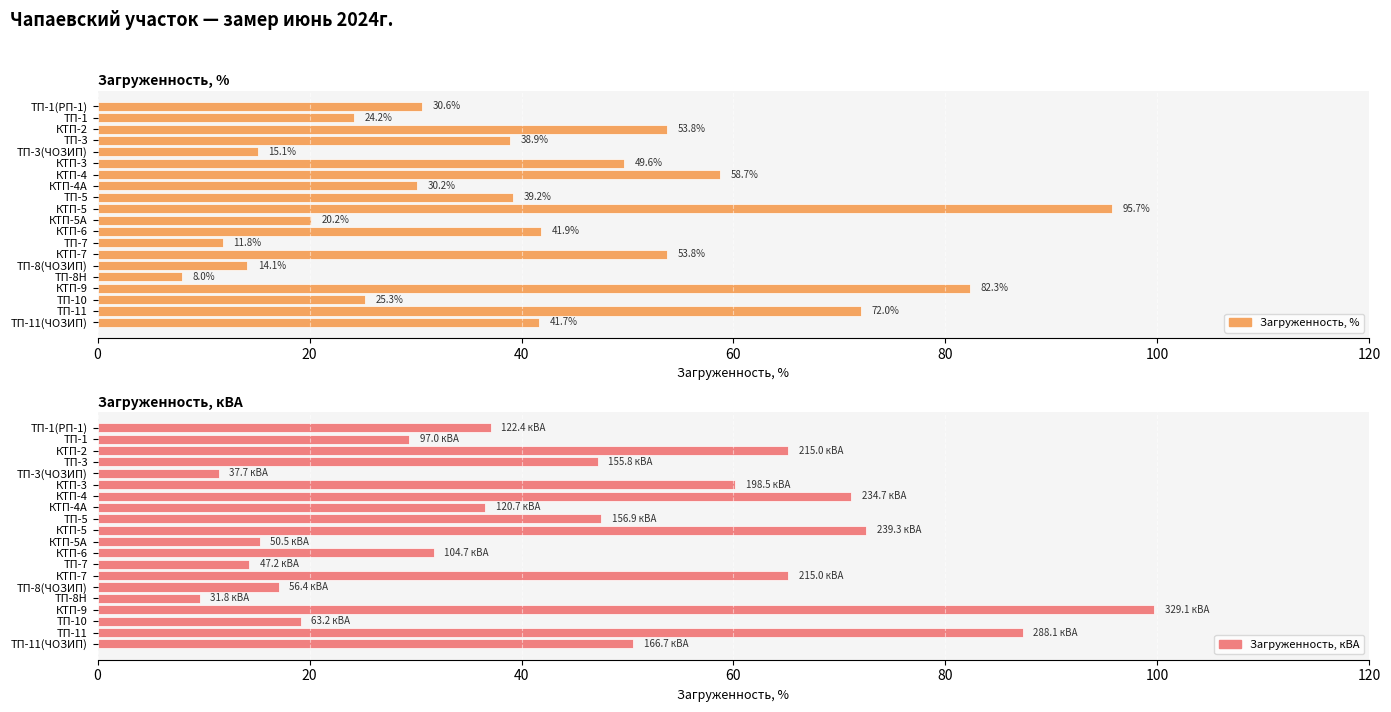

At how many categories does at least one series exceed 24?

15